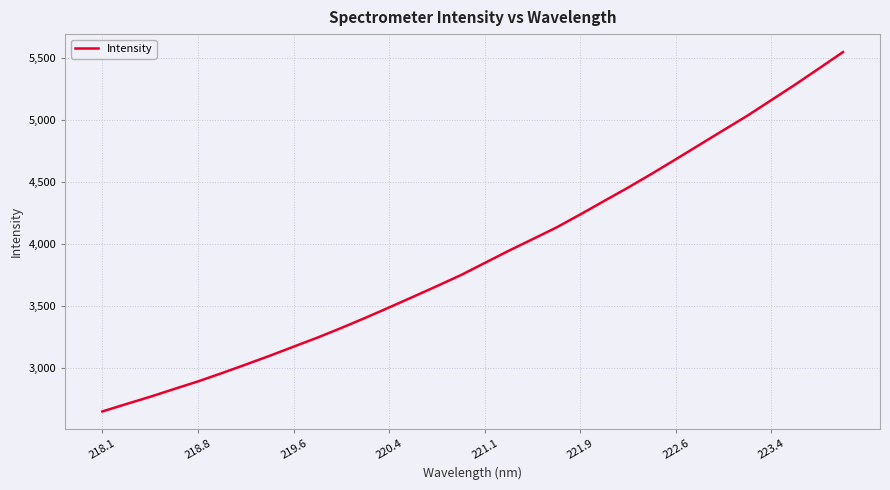

What is the smallest value displayed?

2648.0